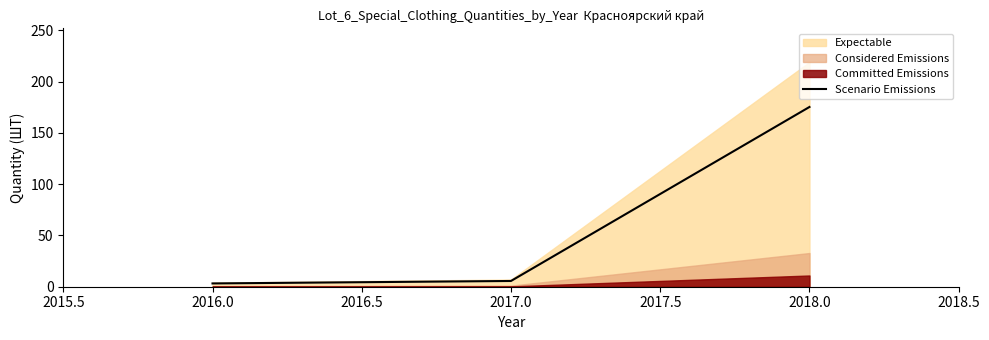

What is the highest value of the Scenario Emissions series?

175.2